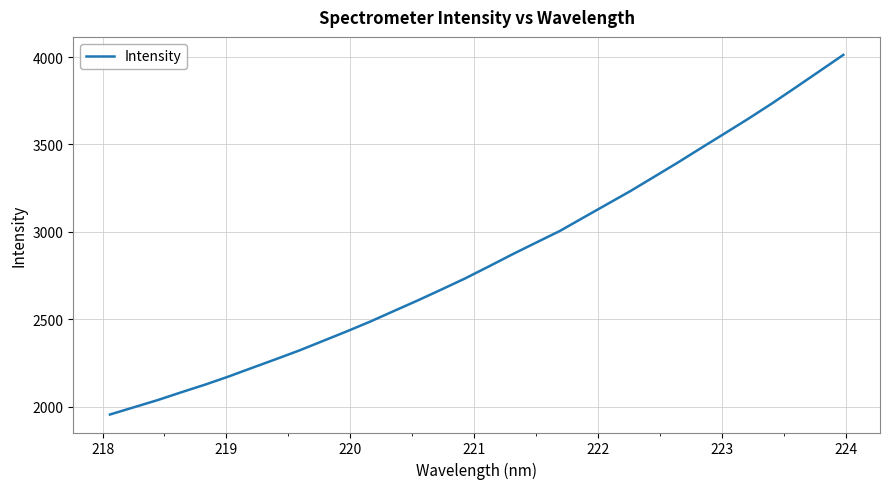

What is the maximum value shown in the chart?

4012.5